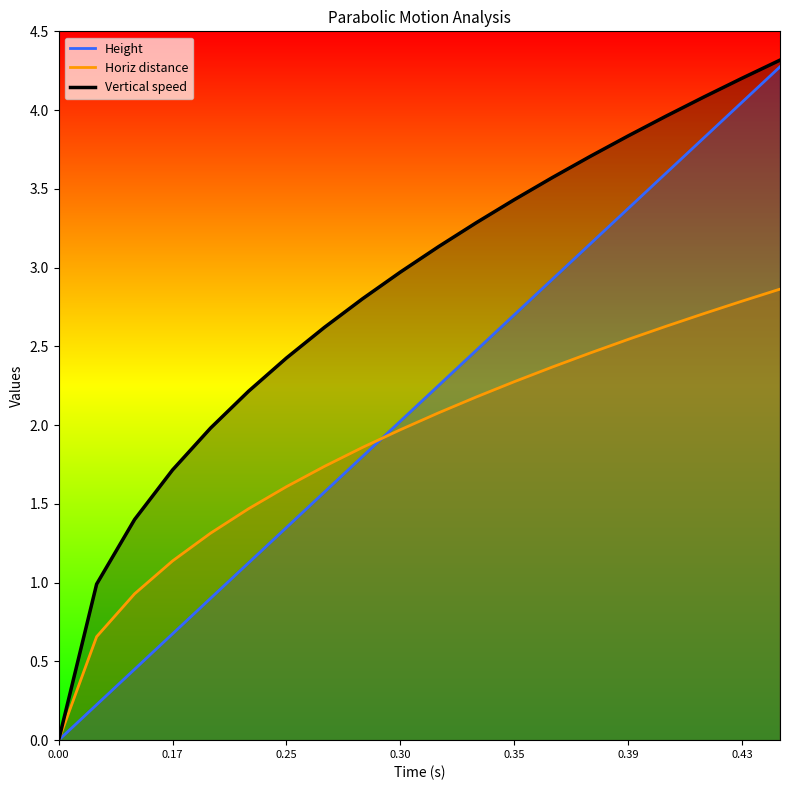

How many values in the Vertical speed series exceed 3?

10